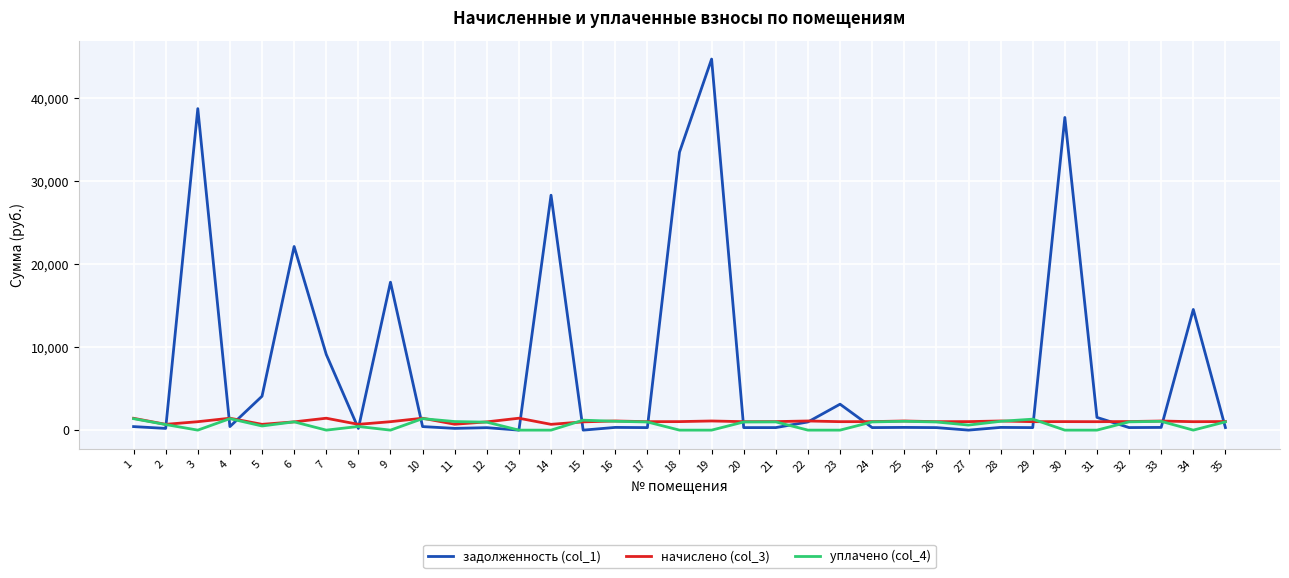

Which series has the largest range (max minus min)?

задолженность (col_1)